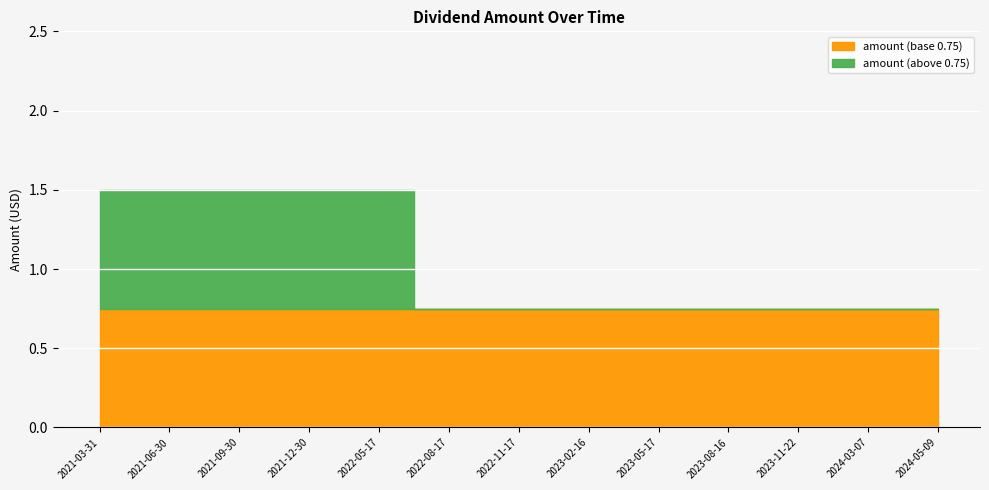

At which category does the chart reach its peak across all series?

2021-03-31